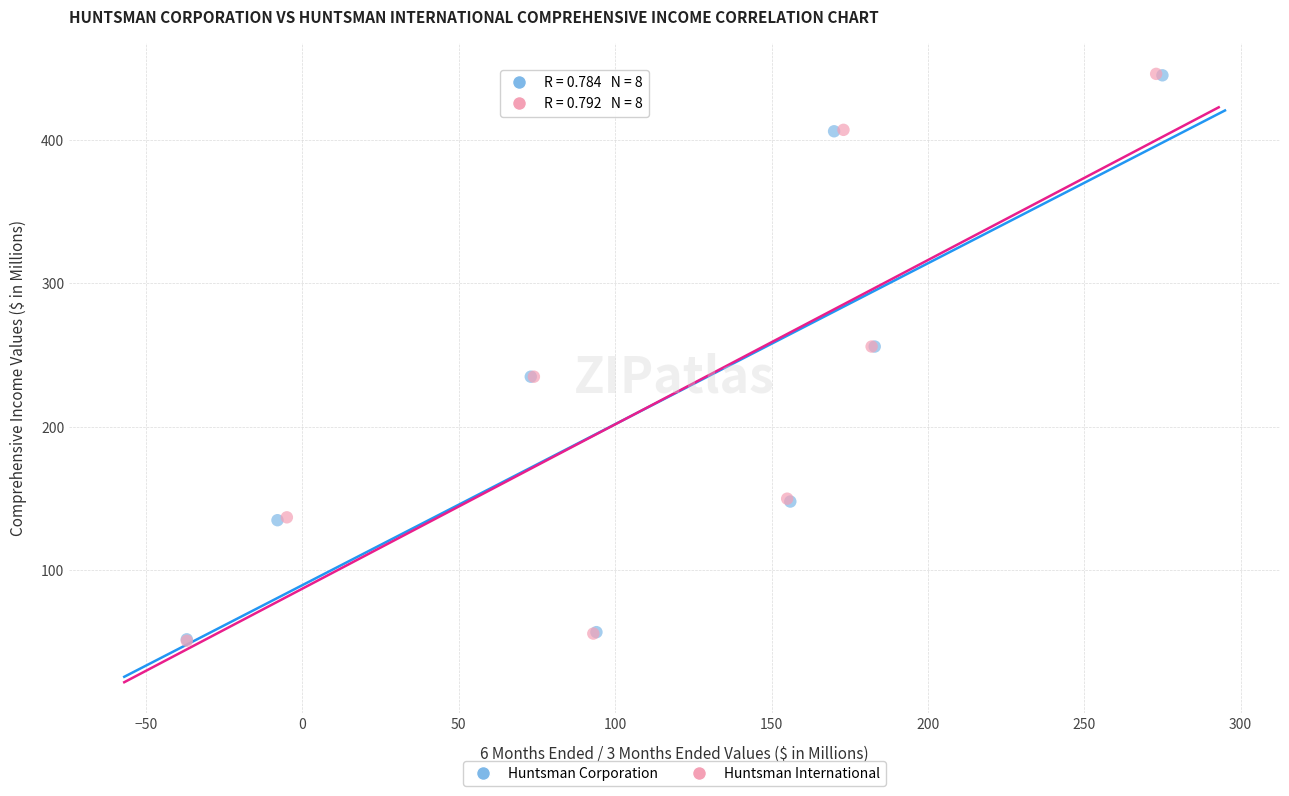

Which series has the widest spread of Y values?

Huntsman International